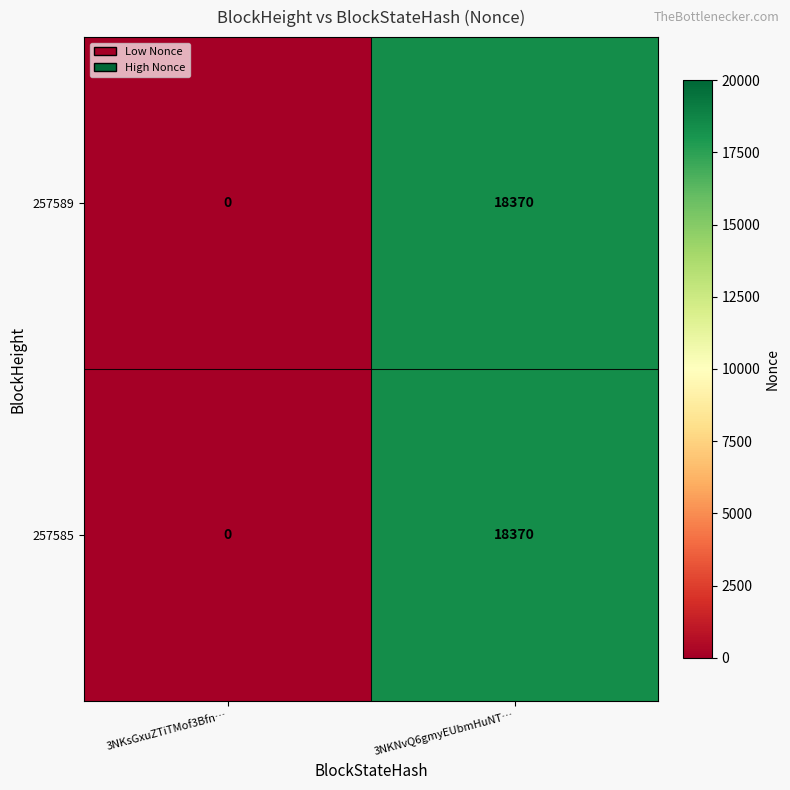

True or false: 257585 has a value of -11718 at 3NKsGxuZTiTMof3Bfn….

False